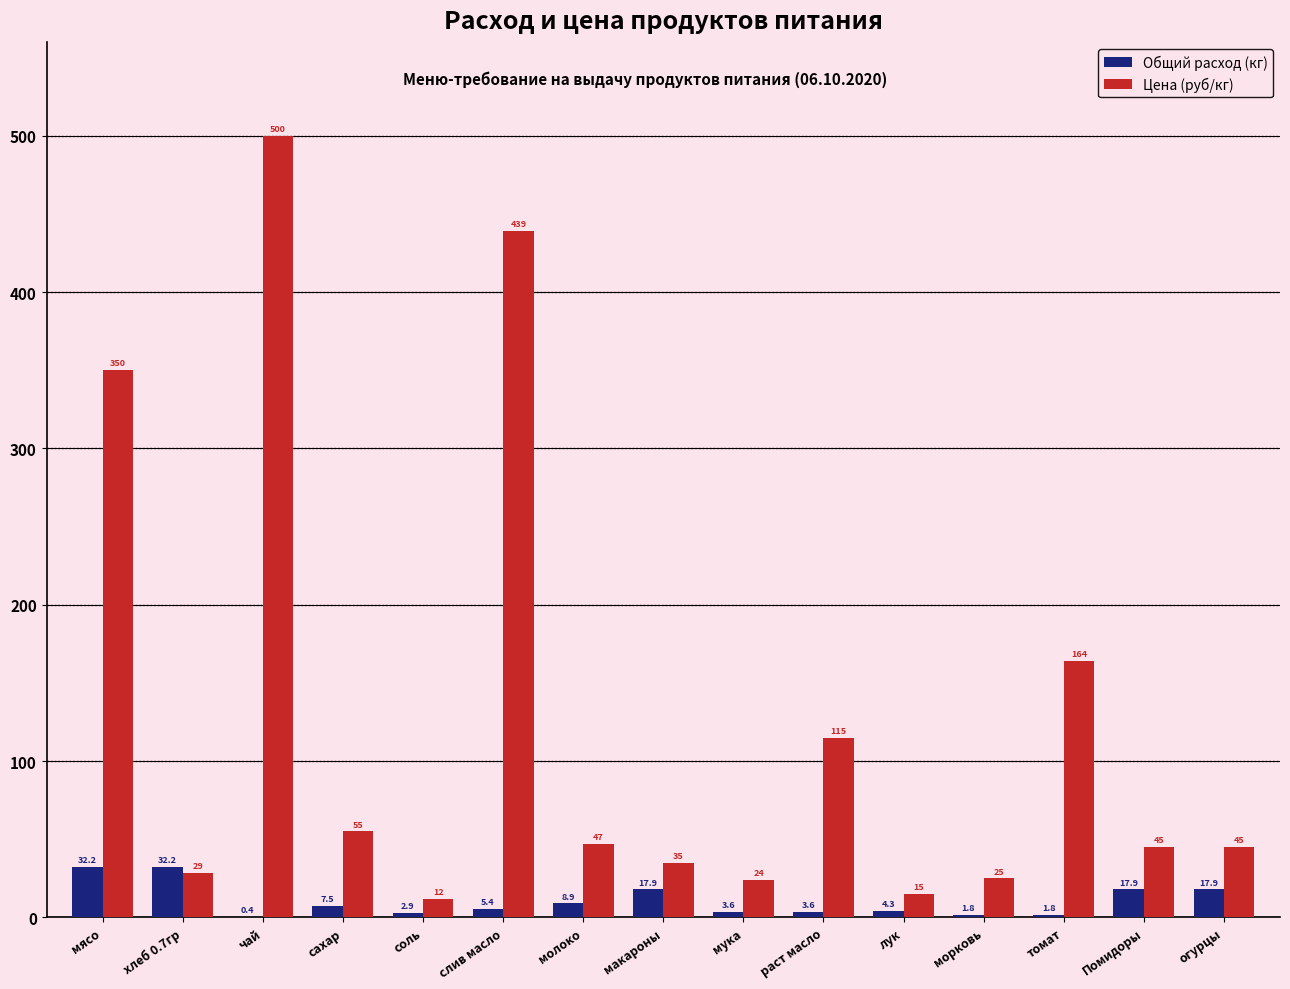

Which series has the largest range (max minus min)?

Цена (руб/кг)